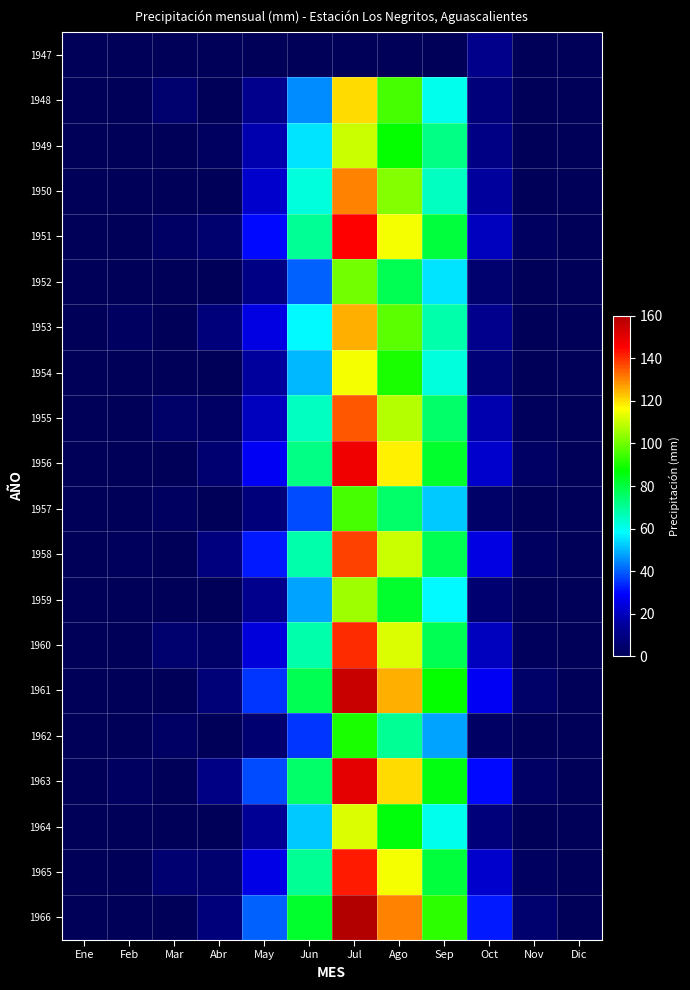

Between Jul and Feb, which is larger?

Jul